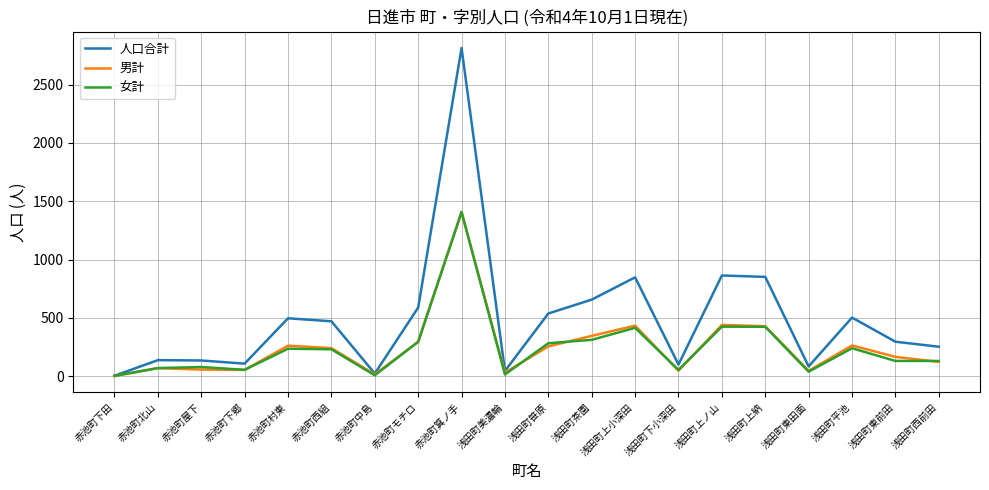

What is the smallest value displayed?

1